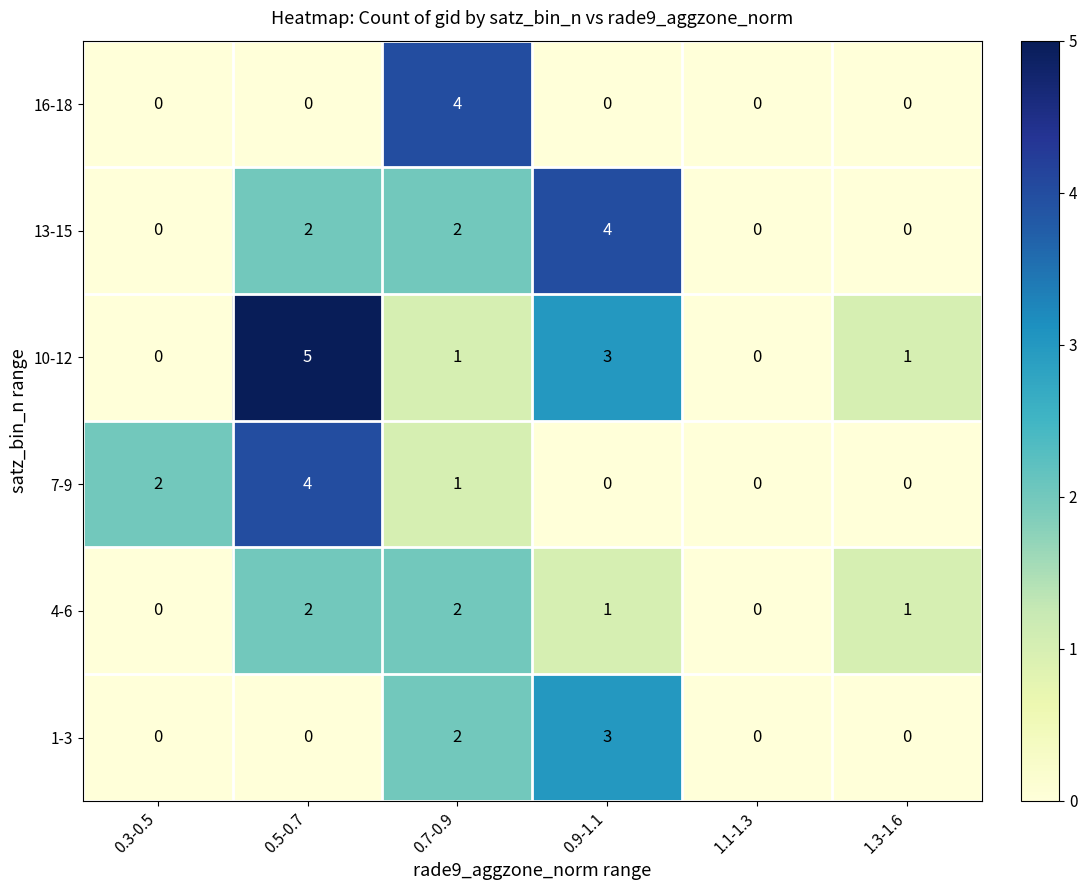

What is the spread (max minus min) of values at 1.3-1.6?

1